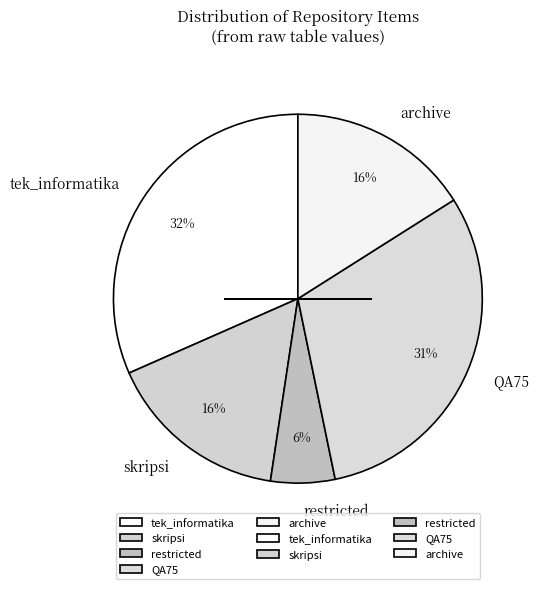

Which category has the smallest portion of the pie?

restricted